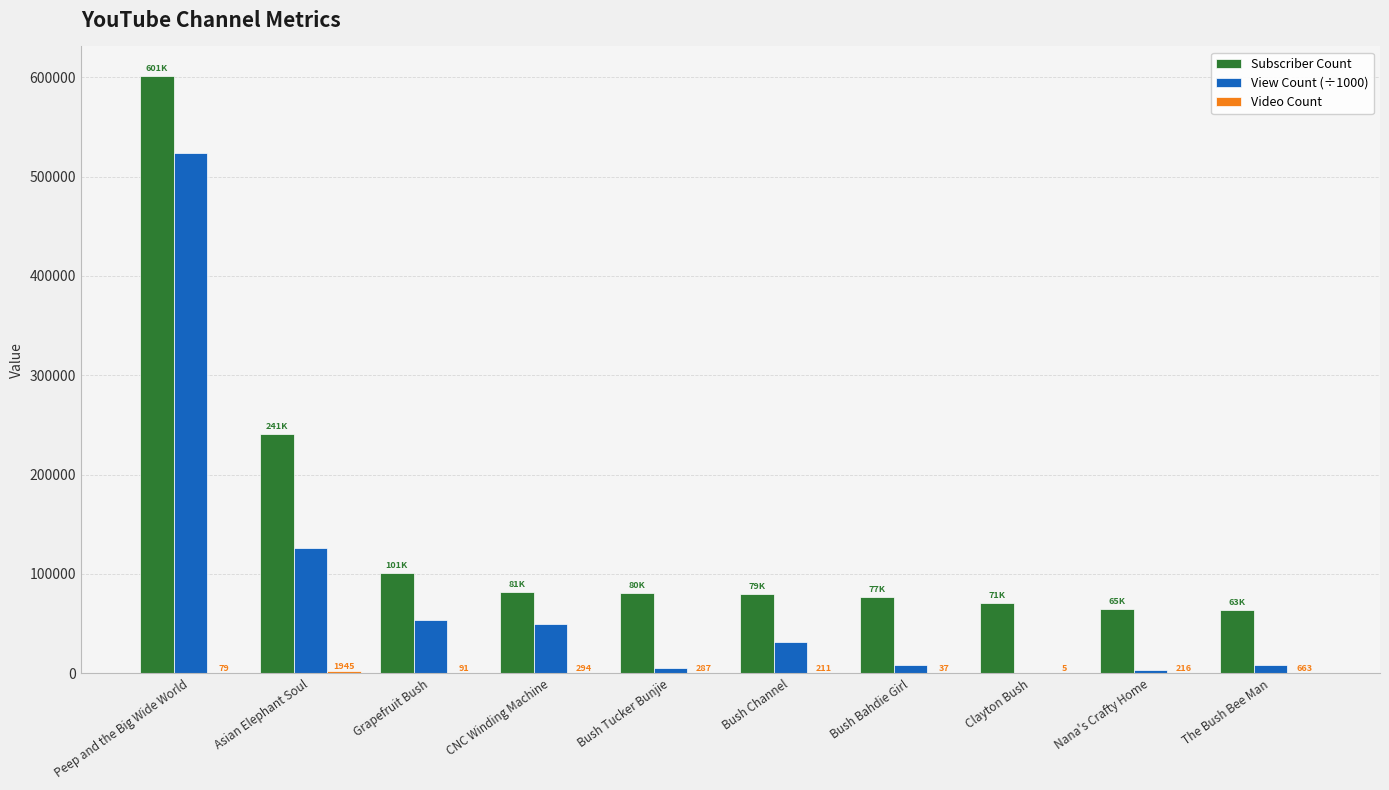

At which label does Subscriber Count first exceed 80900?

Peep and the Big Wide World